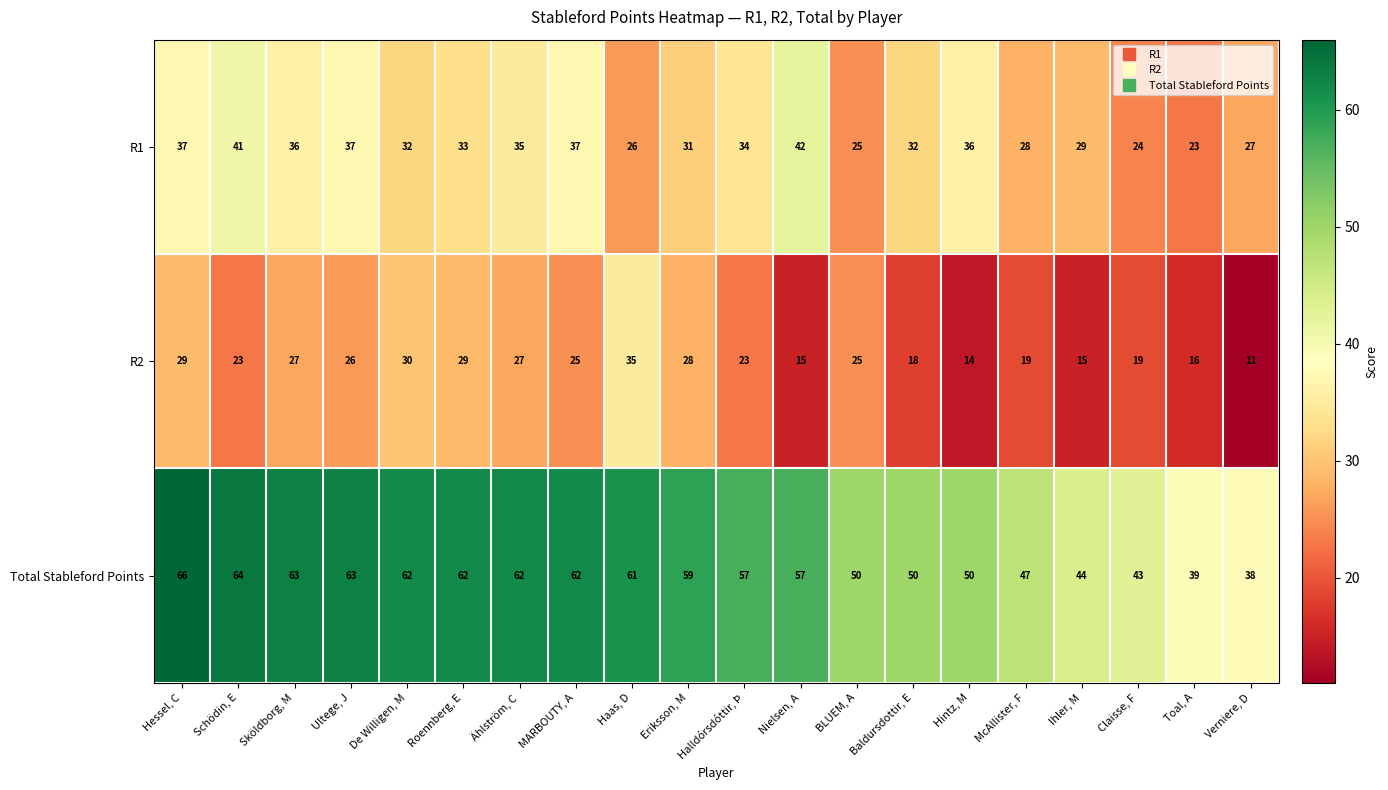

Which category has the highest value in the R2 series?

Haas, D